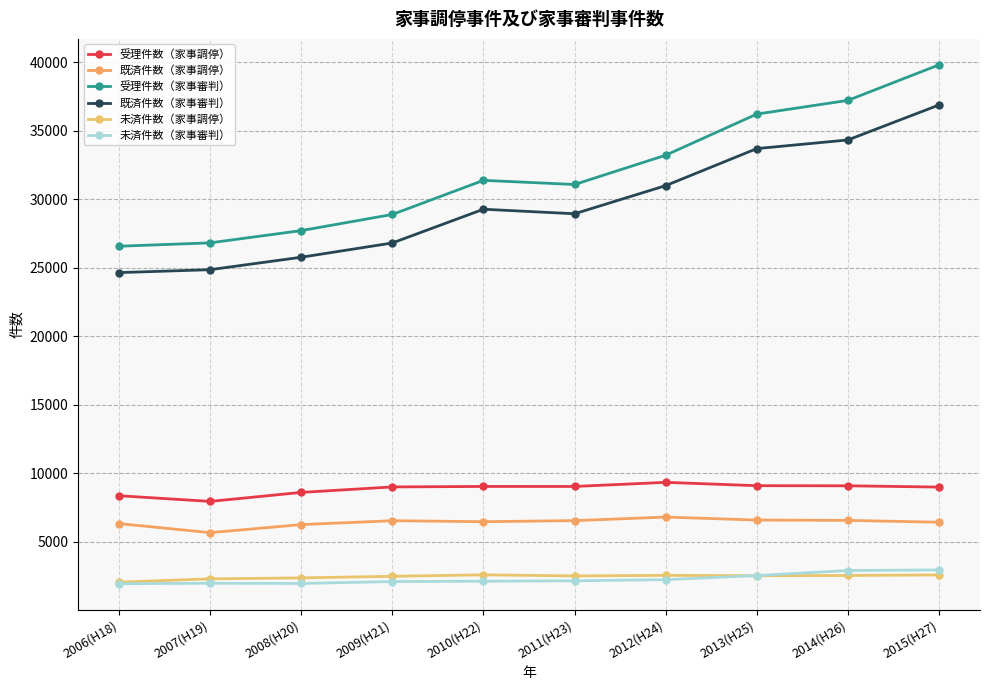

At 2011(H23), list the series in order from largest to smallest.

受理件数（家事審判）, 既済件数（家事審判）, 受理件数（家事調停）, 既済件数（家事調停）, 未済件数（家事調停）, 未済件数（家事審判）